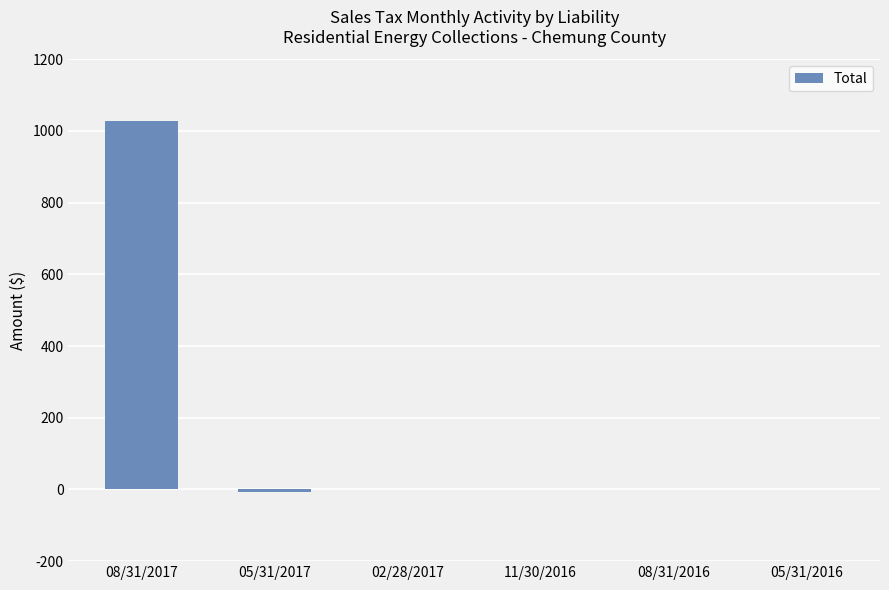

At which label does the data first exceed 0?

08/31/2017